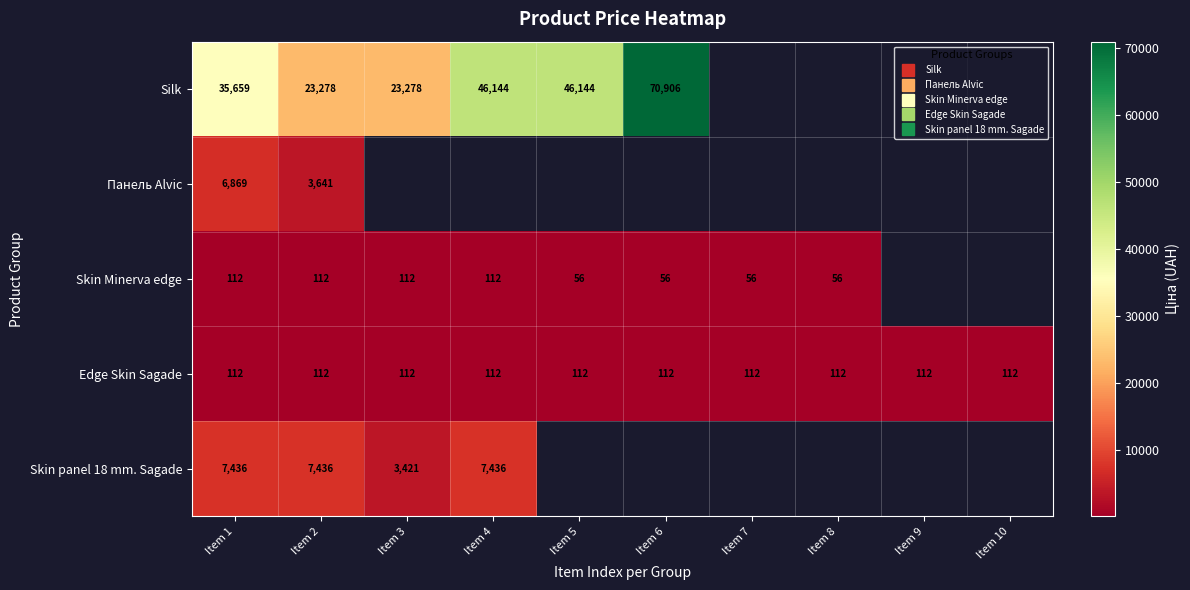

List the labels in order of Skin panel 18 mm. Sagade value, largest first.

Item 1, Item 2, Item 4, Item 5, Item 6, Item 7, Item 8, Item 9, Item 10, Item 3